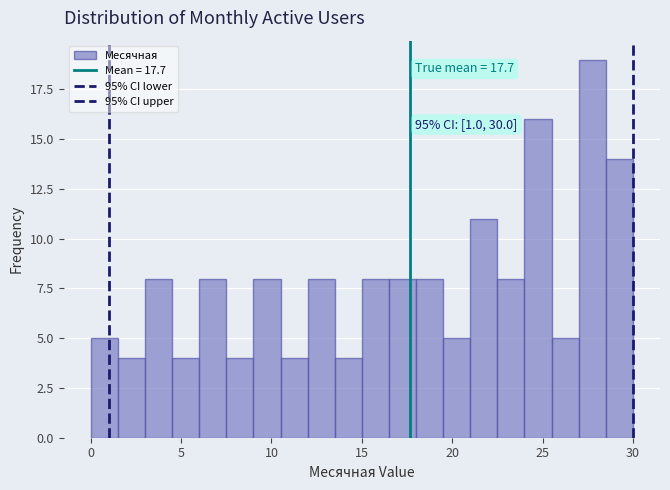

Read against the x-axis, roughly where is the centre of the tallest bar?

28.0